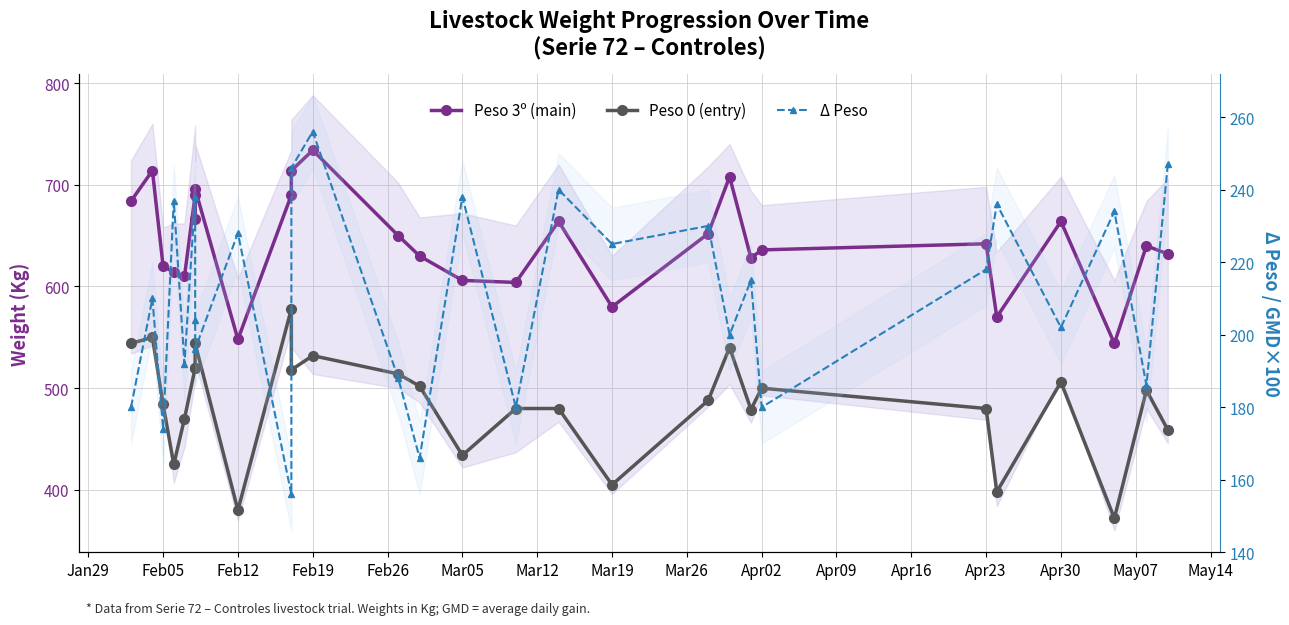

True or false: Δ Peso and Peso 3º (main) cross at least once.

False